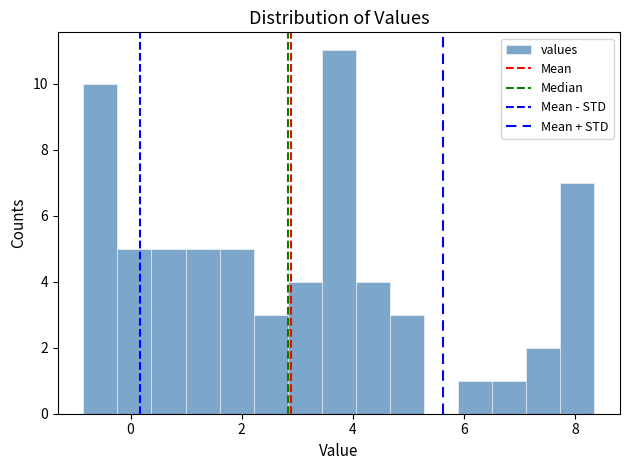

Around what value on the x-axis is the tallest bar? Give the approximate position of its centre, as read against the axis.

3.8